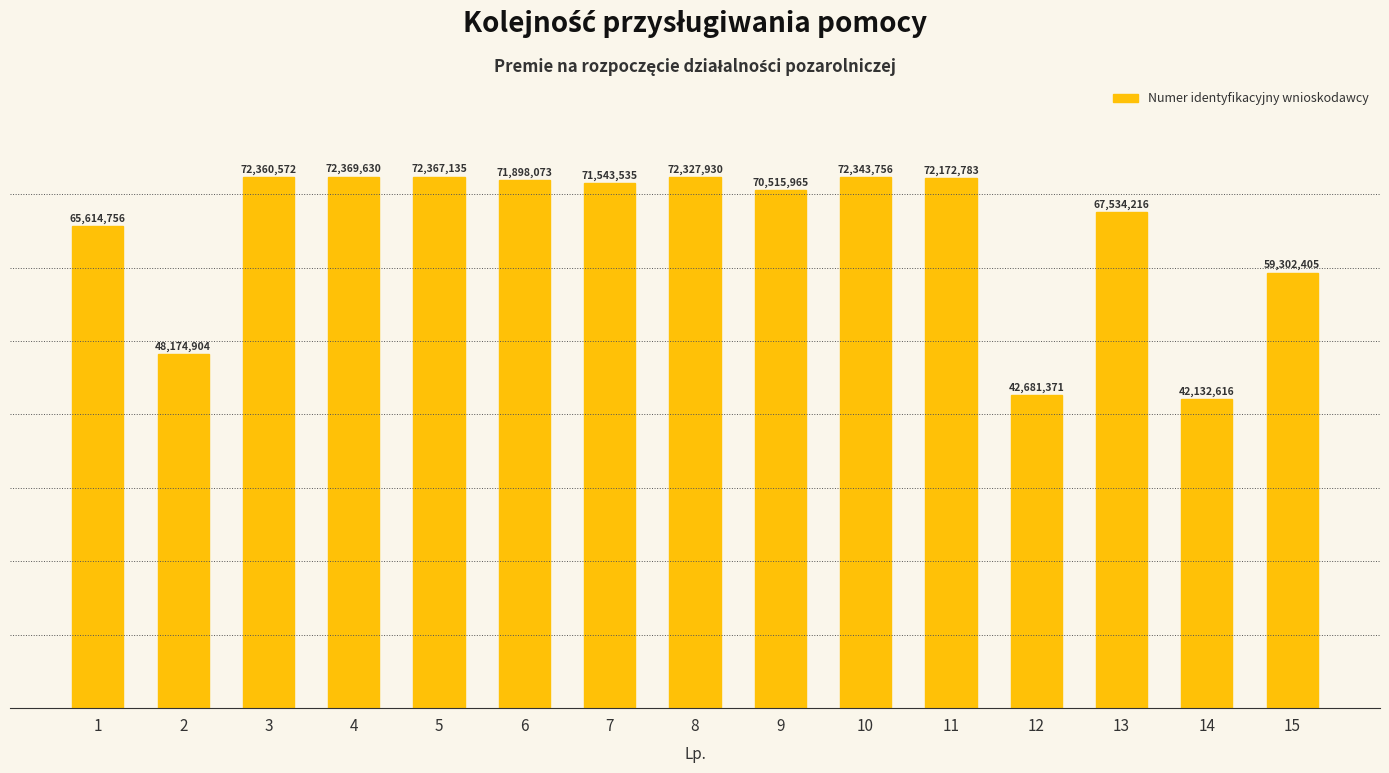

What is the average value?

64889310